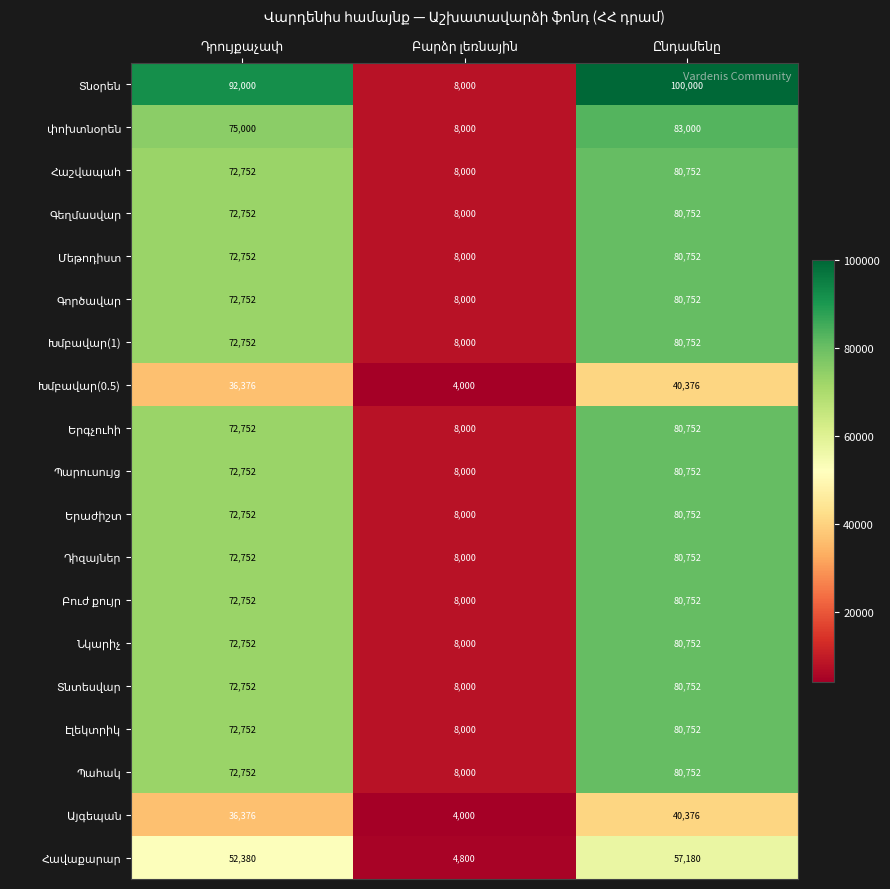

What is the smallest value displayed?

4000